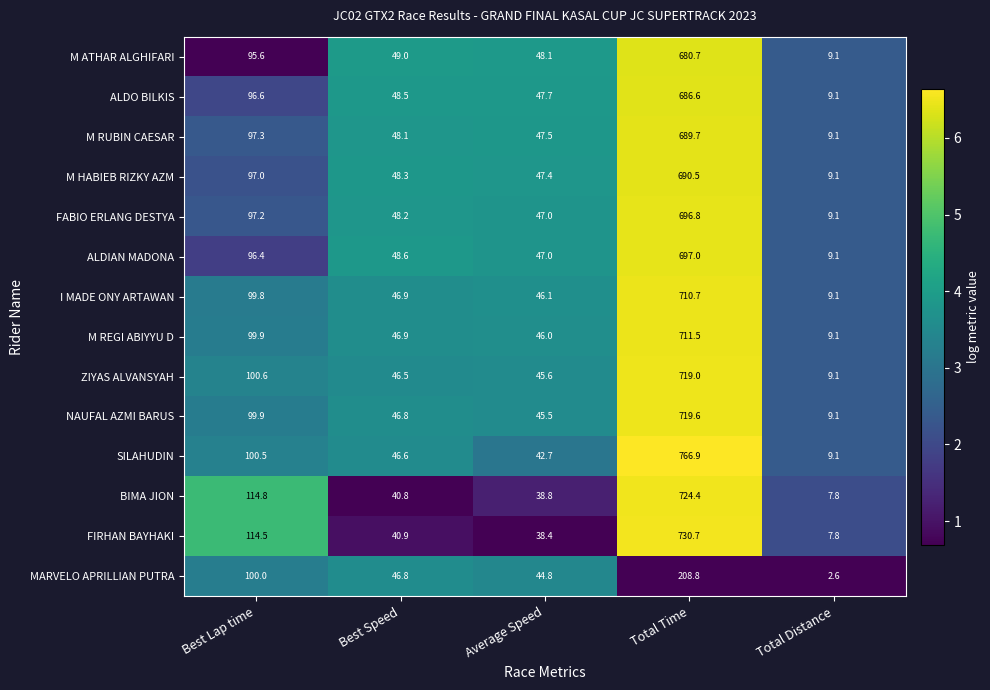

What is the maximum value for FIRHAN BAYHAKI?

730.7